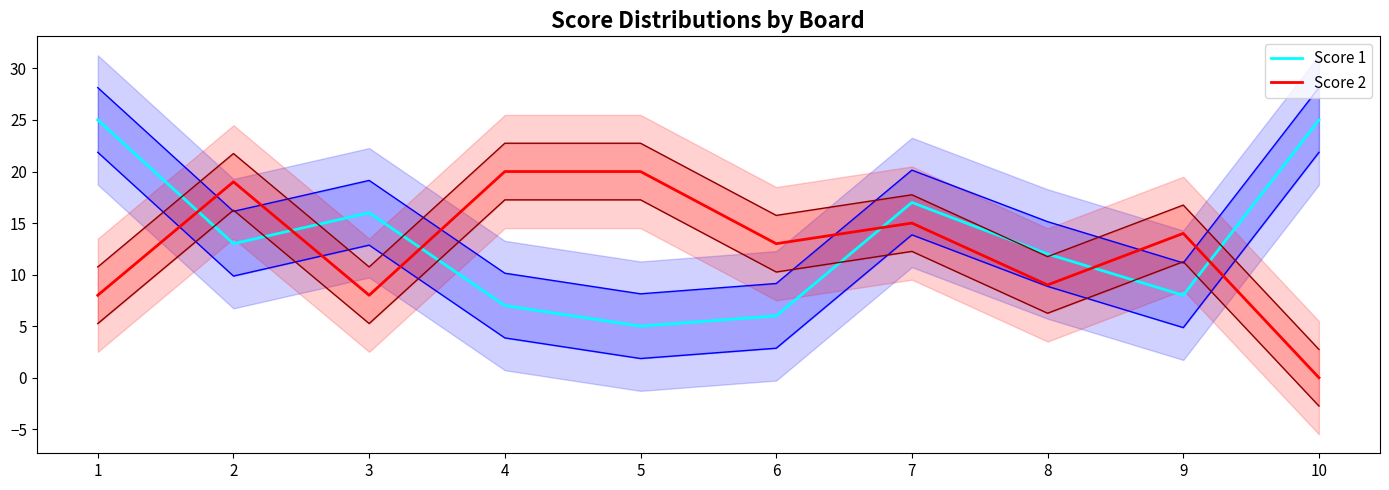

What is the total value across all series at 8?

21